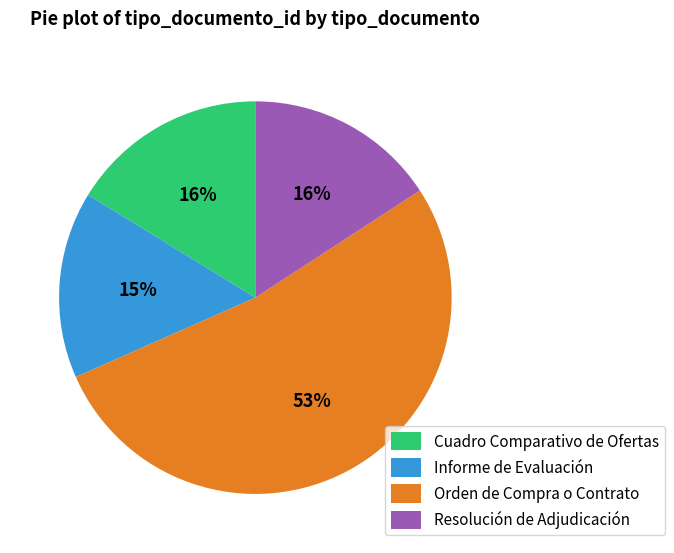

What is the largest slice in the pie chart?

Orden de Compra o Contrato